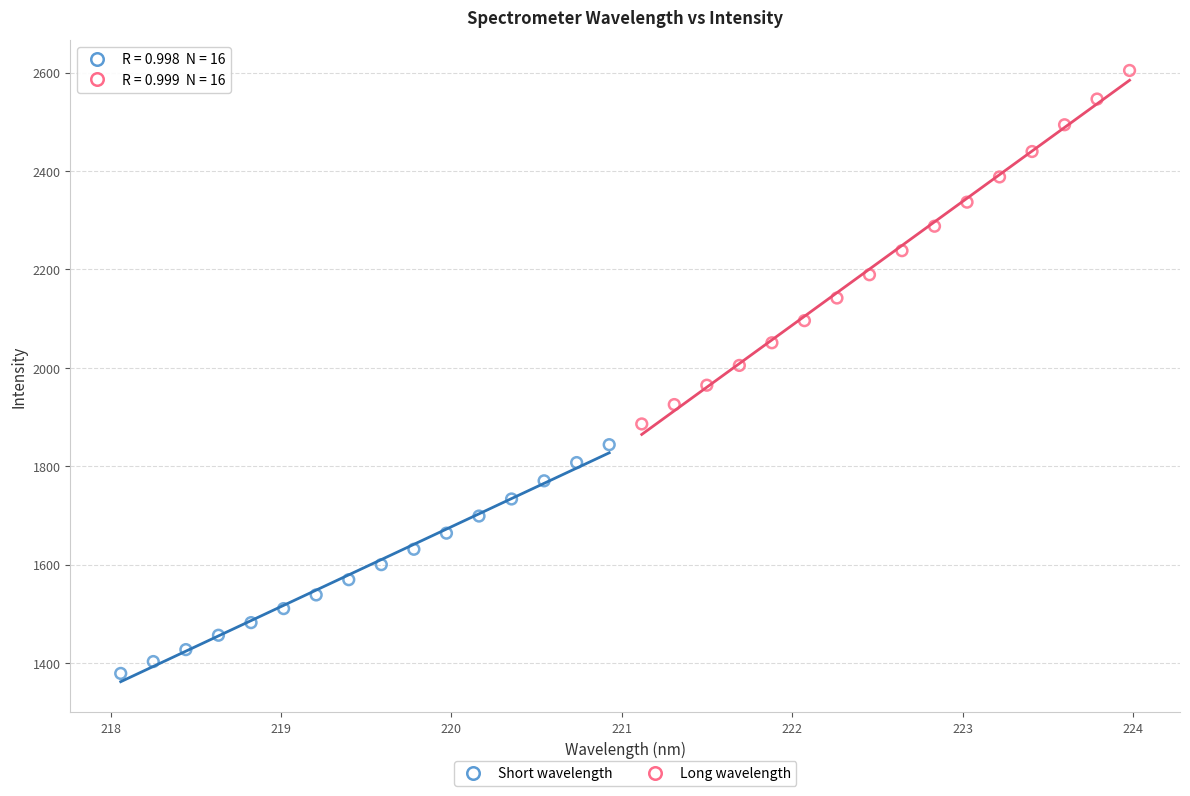

Which series reaches the maximum Y coordinate?

Long wavelength